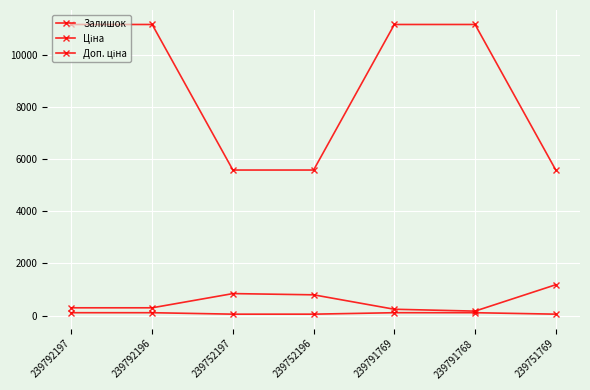

What is the difference between the maximum and second lowest values in the Доп. ціна series?

5584.0